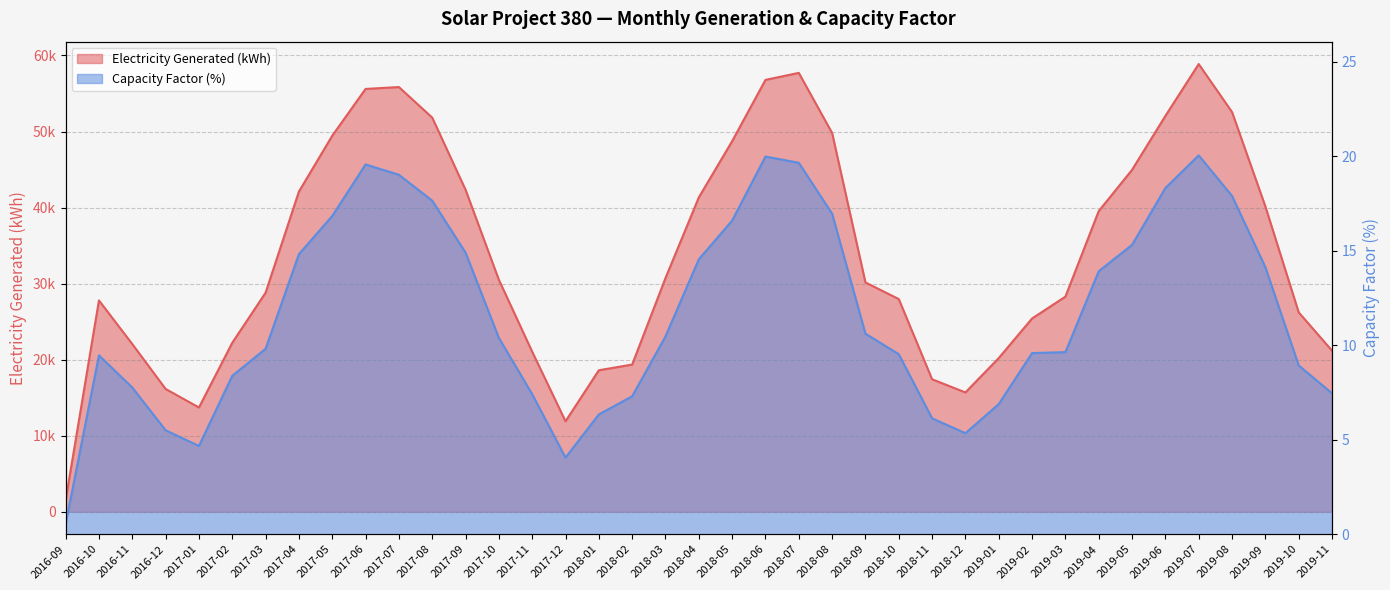

What is the approximate value of Capacity Factor (%) at 2017-05?

16.8